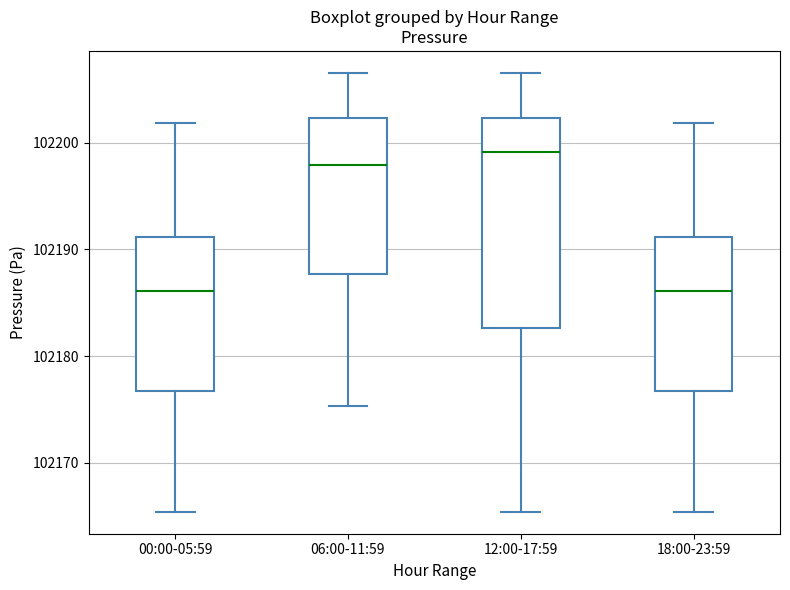

Comparing the boxes themselves (not the whiskers), which one is the tallest?

12:00-17:59